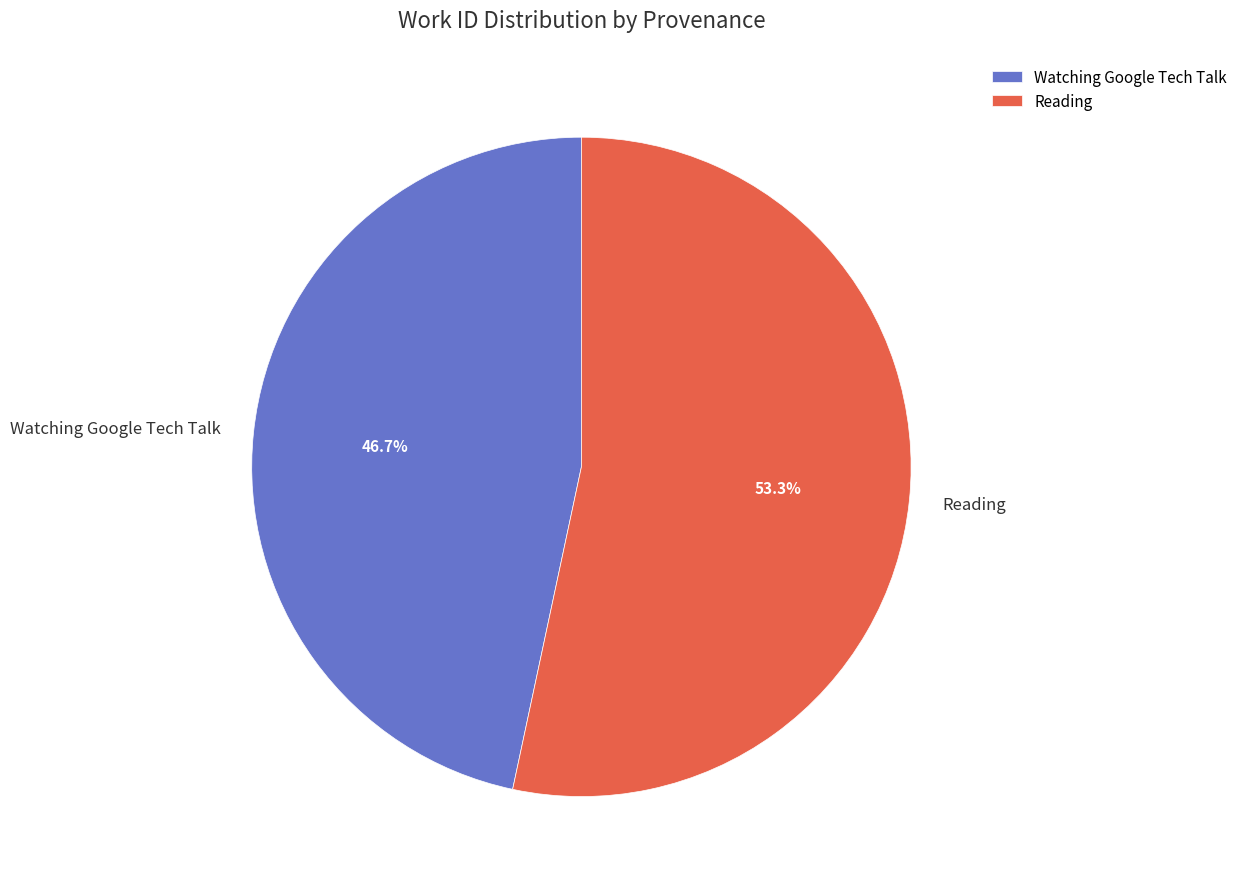

Is the sum of Reading and Watching Google Tech Talk greater than half?

Yes